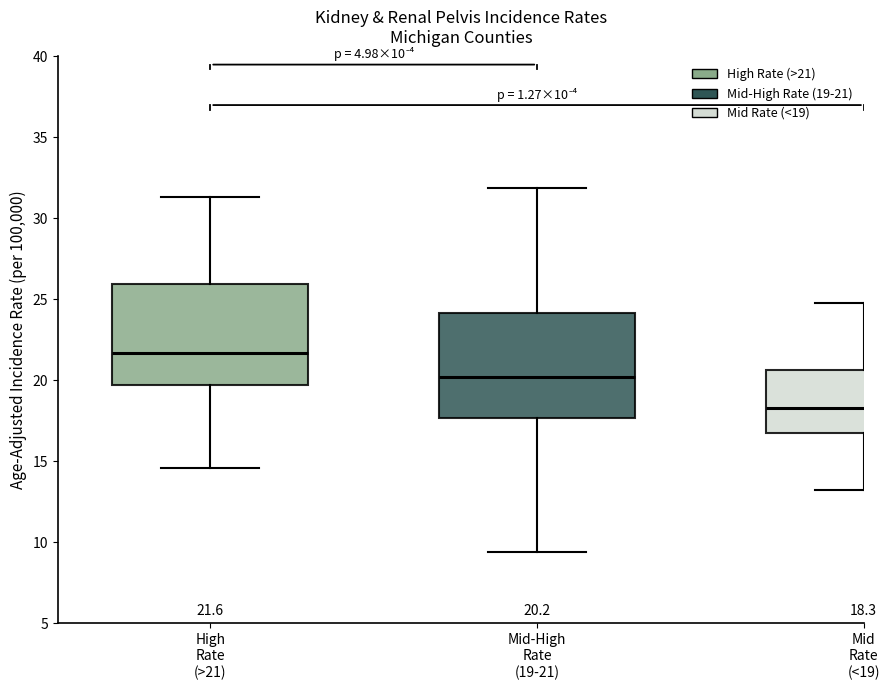

Which box's median line is the lowest?

Mid Rate (<19)